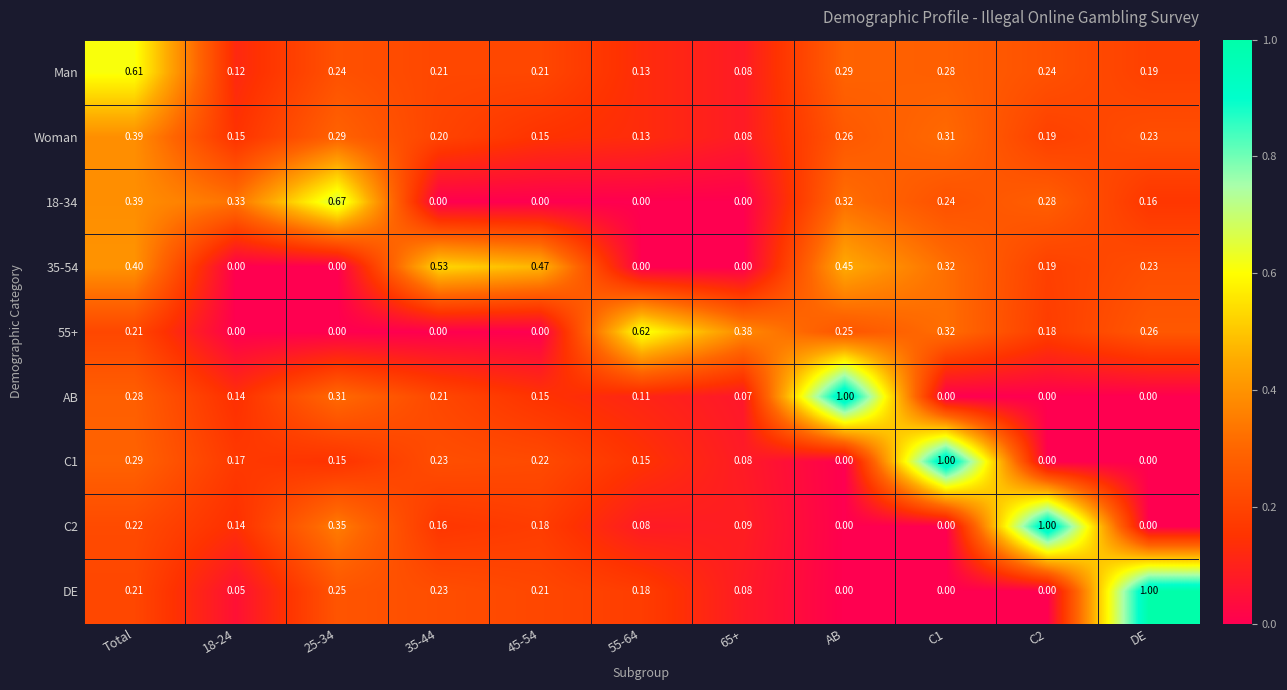

Between 65+ and AB, which series saw the biggest shift?

AB